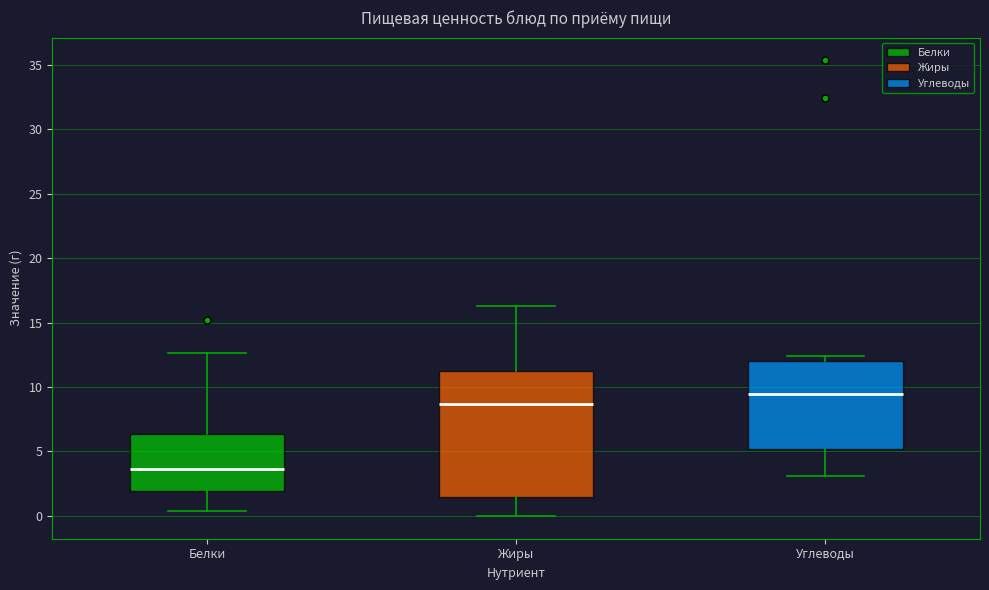

Which box's median line is the highest?

Углеводы